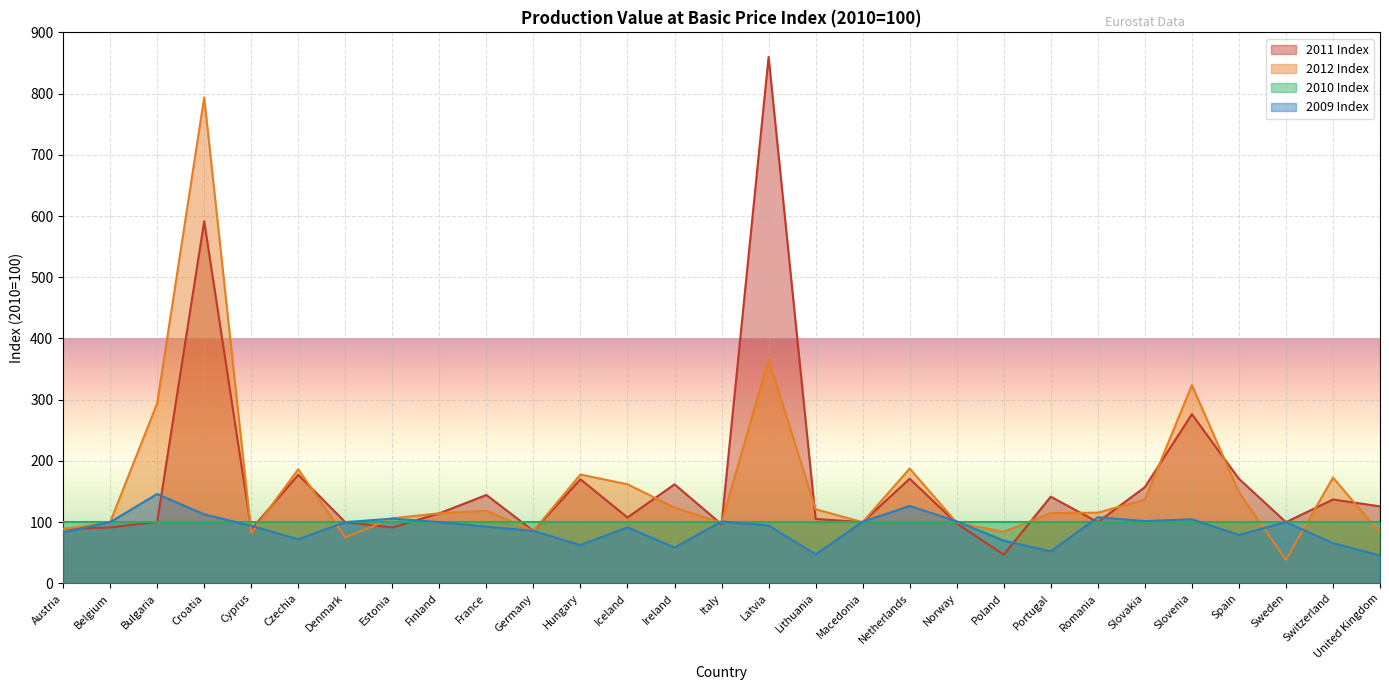

True or false: 2009 Index has a value of 126.4 at Netherlands.

True